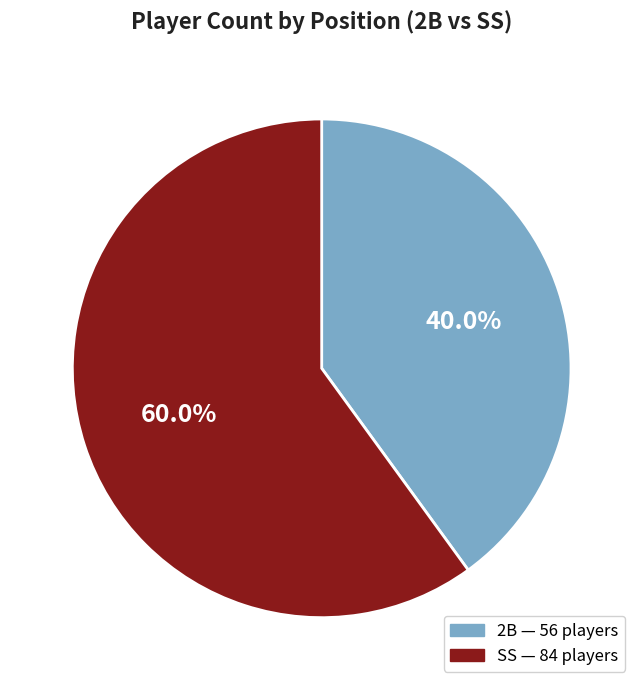

To the nearest percent, what is the difference between the largest and smallest slice percentages?

20%